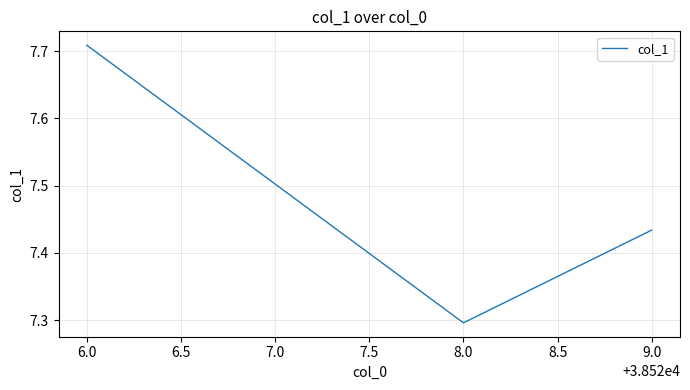

At which category does the chart reach its minimum across all series?

8.0